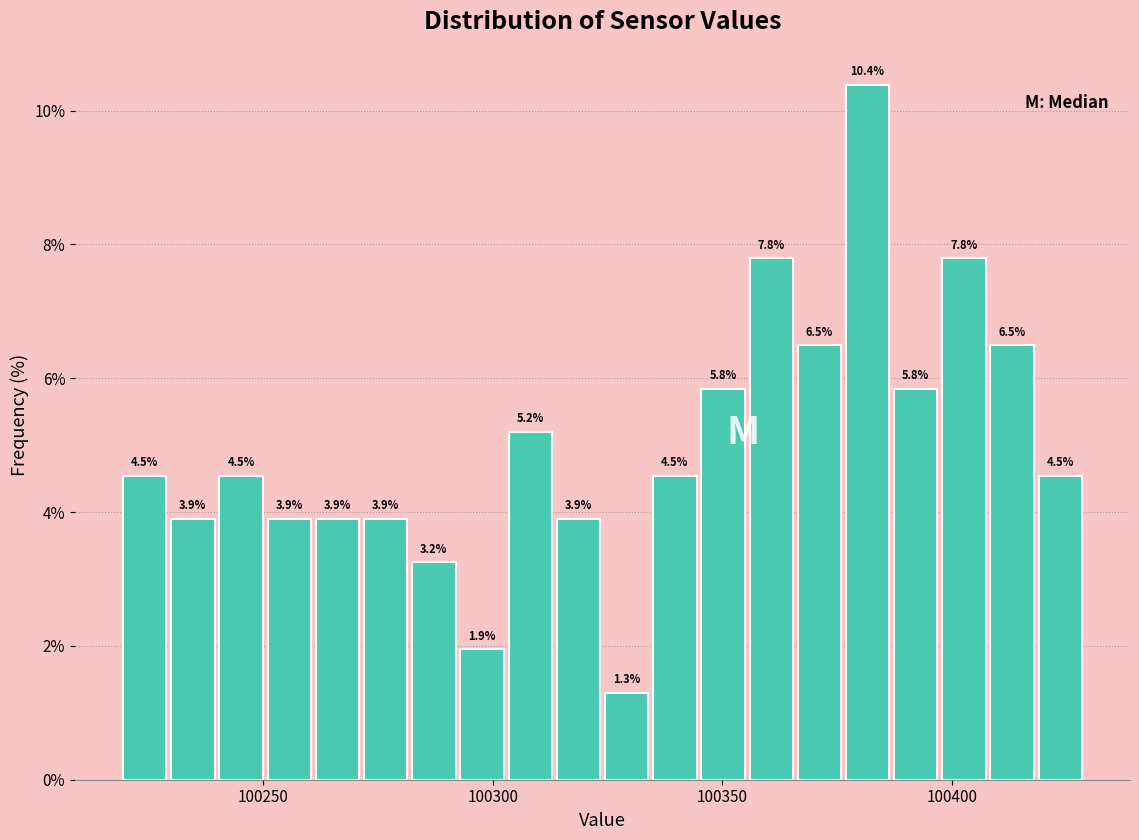

Read against the x-axis, roughly where is the centre of the tallest bar?

100380